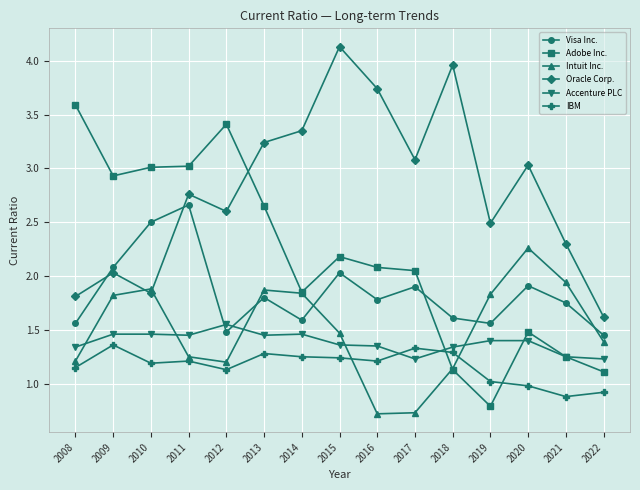

Which series changed the most between 2015 and 2016?

Intuit Inc.